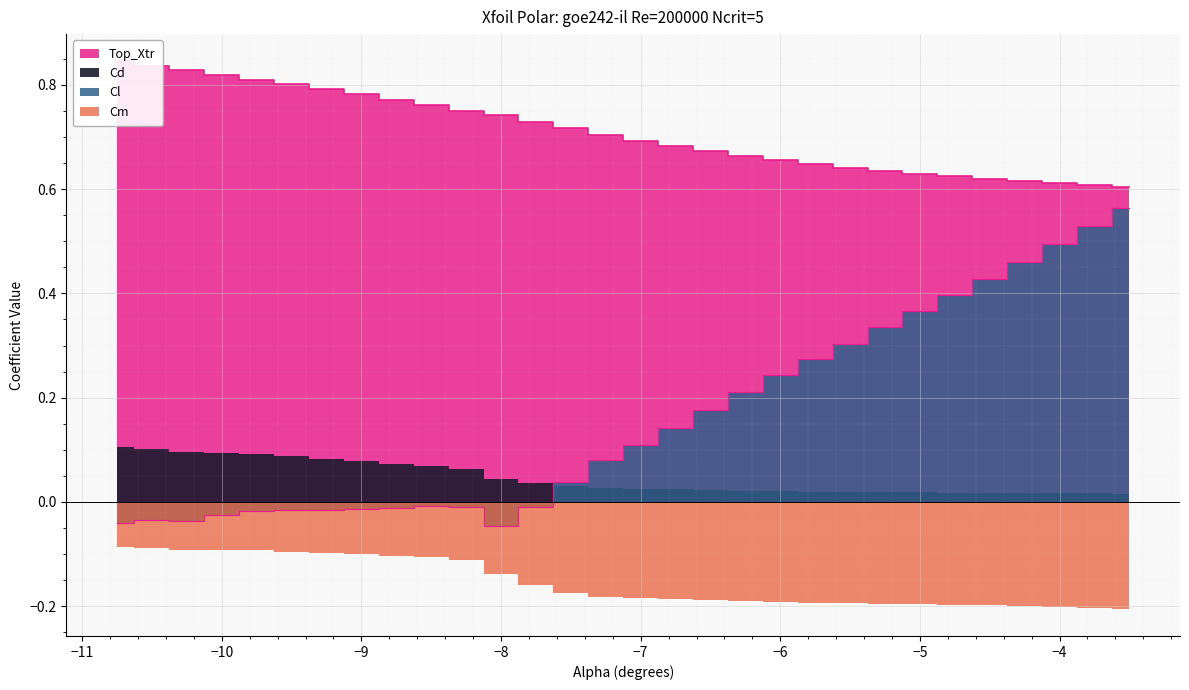

Which series has the largest total across all categories?

Top_Xtr